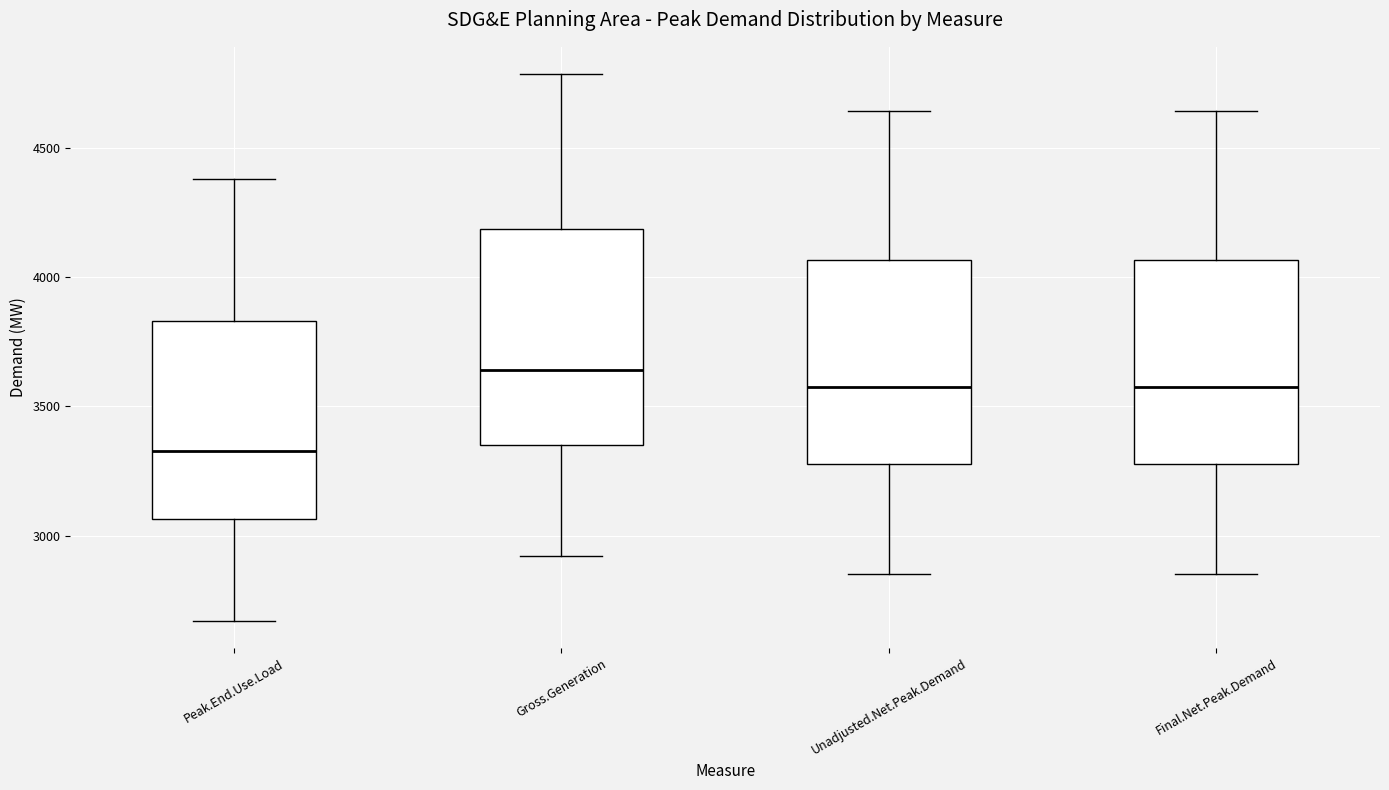

Which box's median line is the lowest?

Peak.End.Use.Load